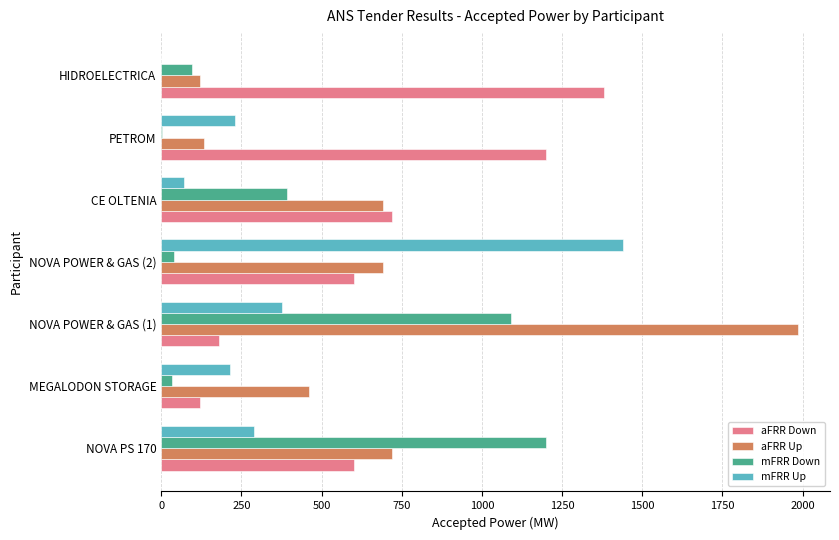

Which category has the highest value in the aFRR Down series?

HIDROELECTRICA